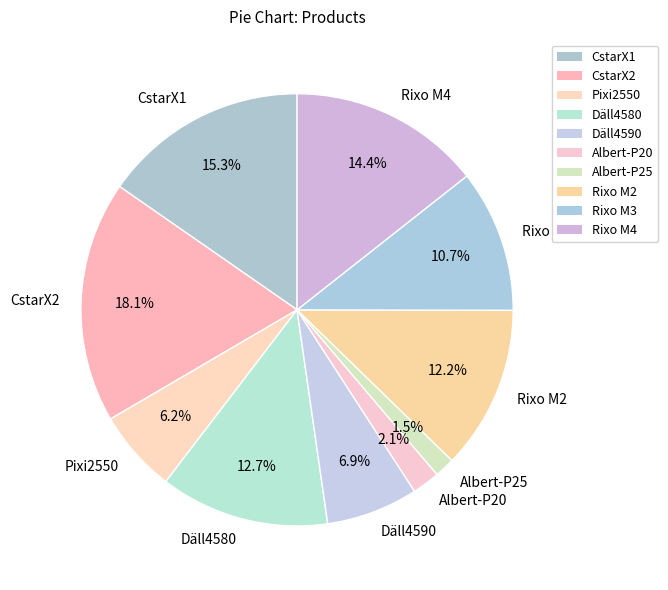

Is there a majority slice in this chart?

No